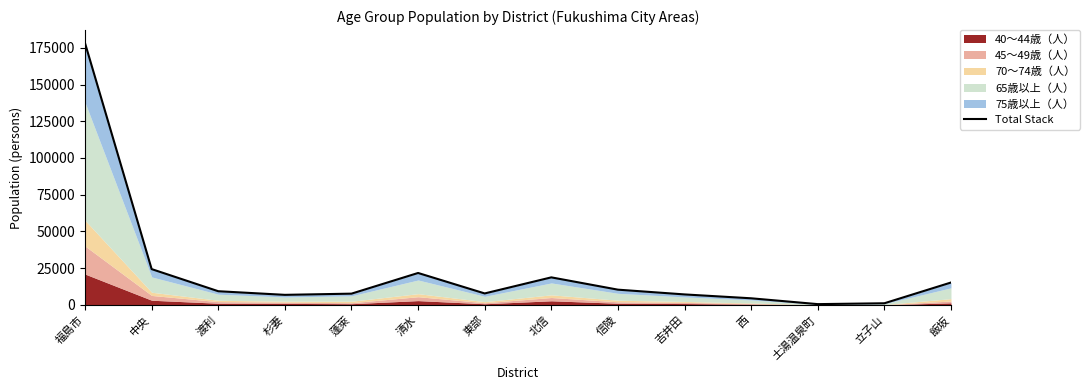

At which category does the data reach its first local peak?

清水